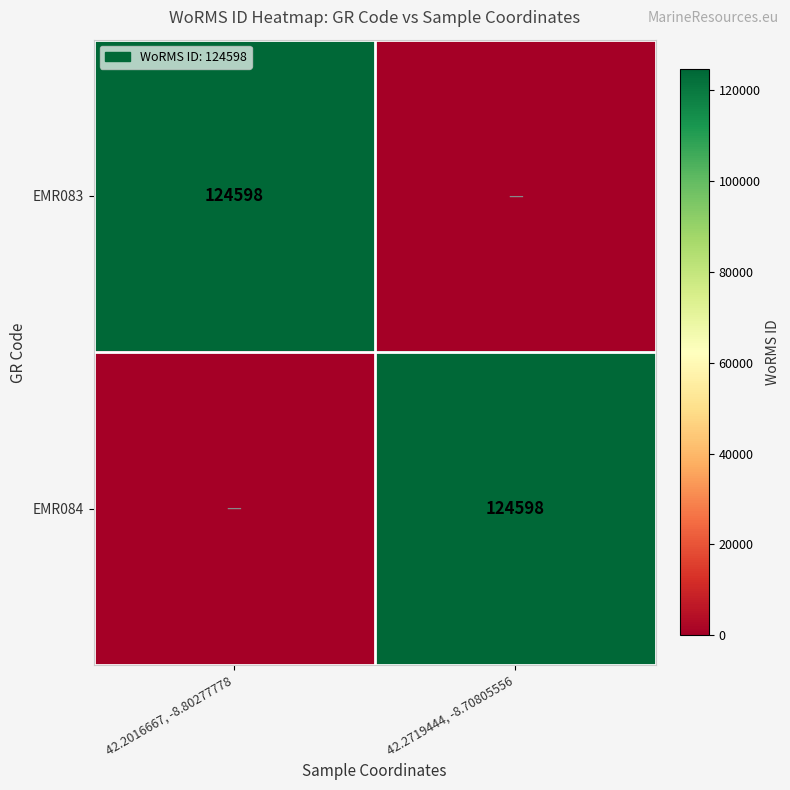

The value of EMR084 at 42.2719444, -8.70805556 is 203256. True or false?

False